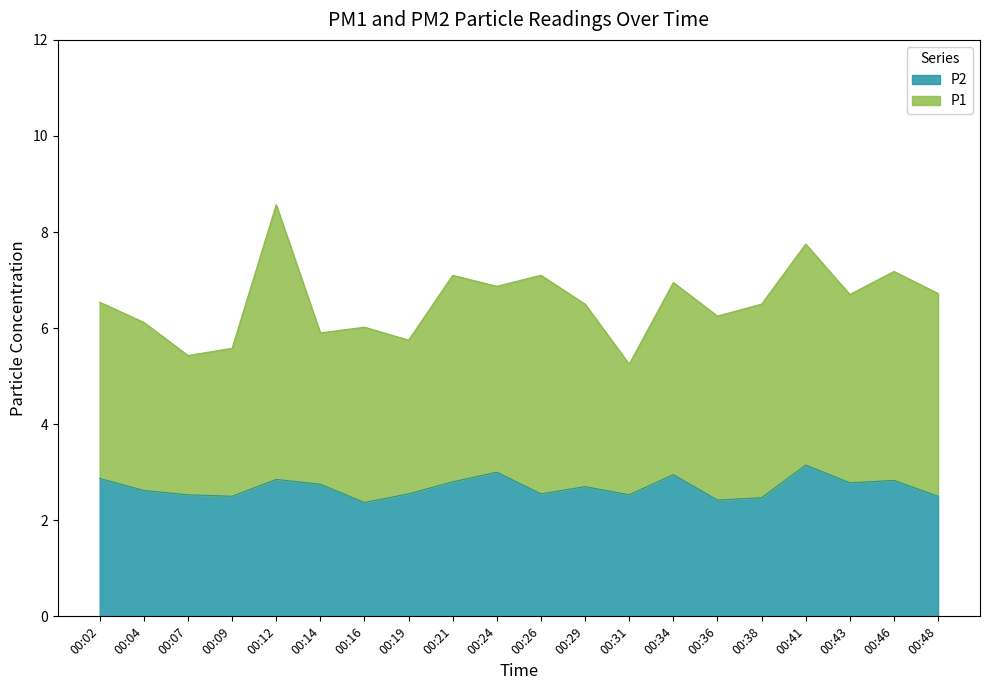

Between 00:29 and 00:41, which is larger?

00:41